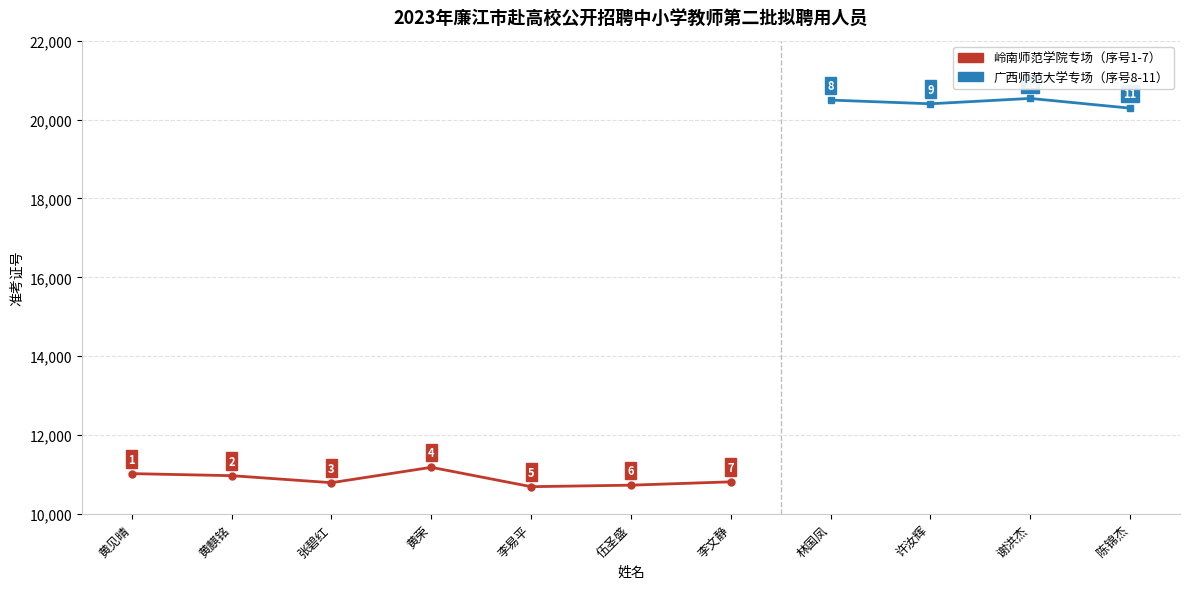

Where is the first local minimum for 准考证号?

张碧红